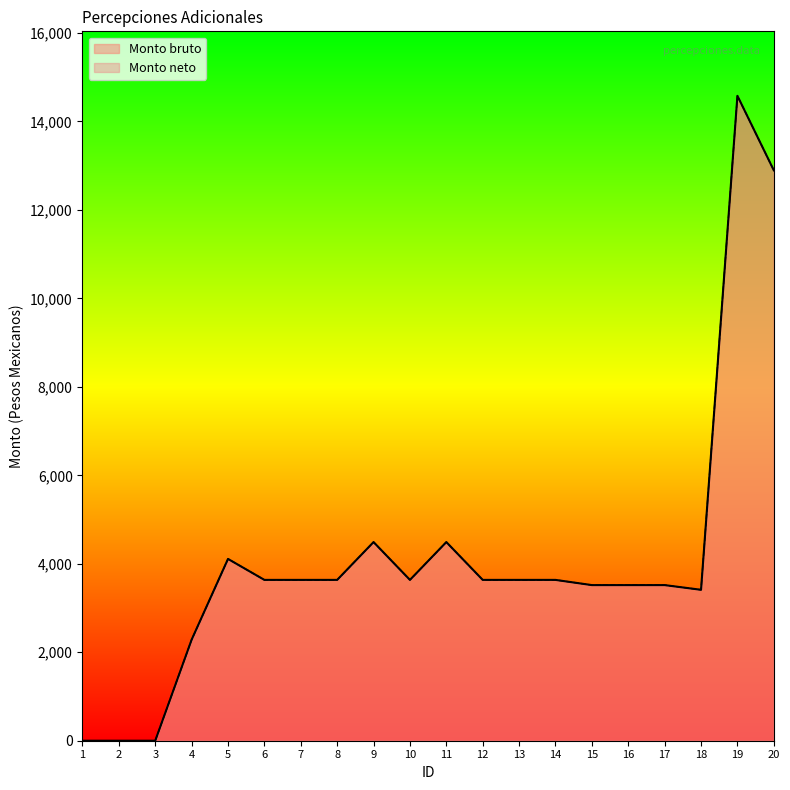

True or false: Monto neto and Monto bruto cross at least once.

False